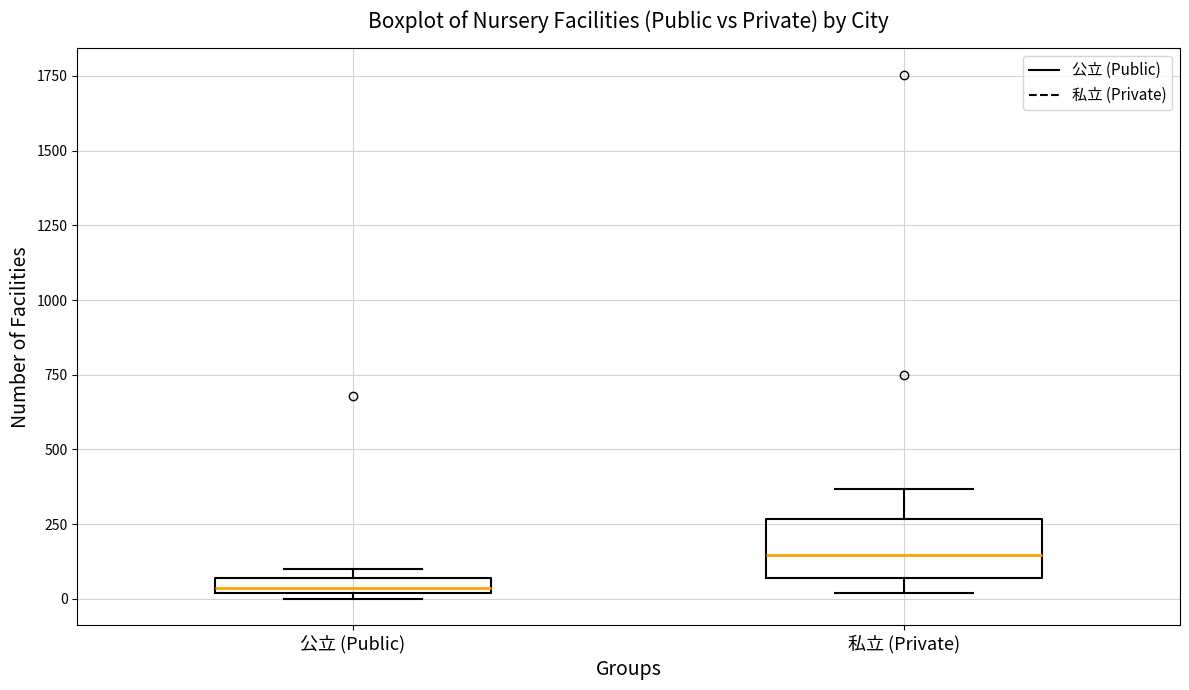

Where is the upper edge of the box for 公立 (Public) on the y-axis? The values are not printed on the chart, so give them approximately, as read against the axis.

50